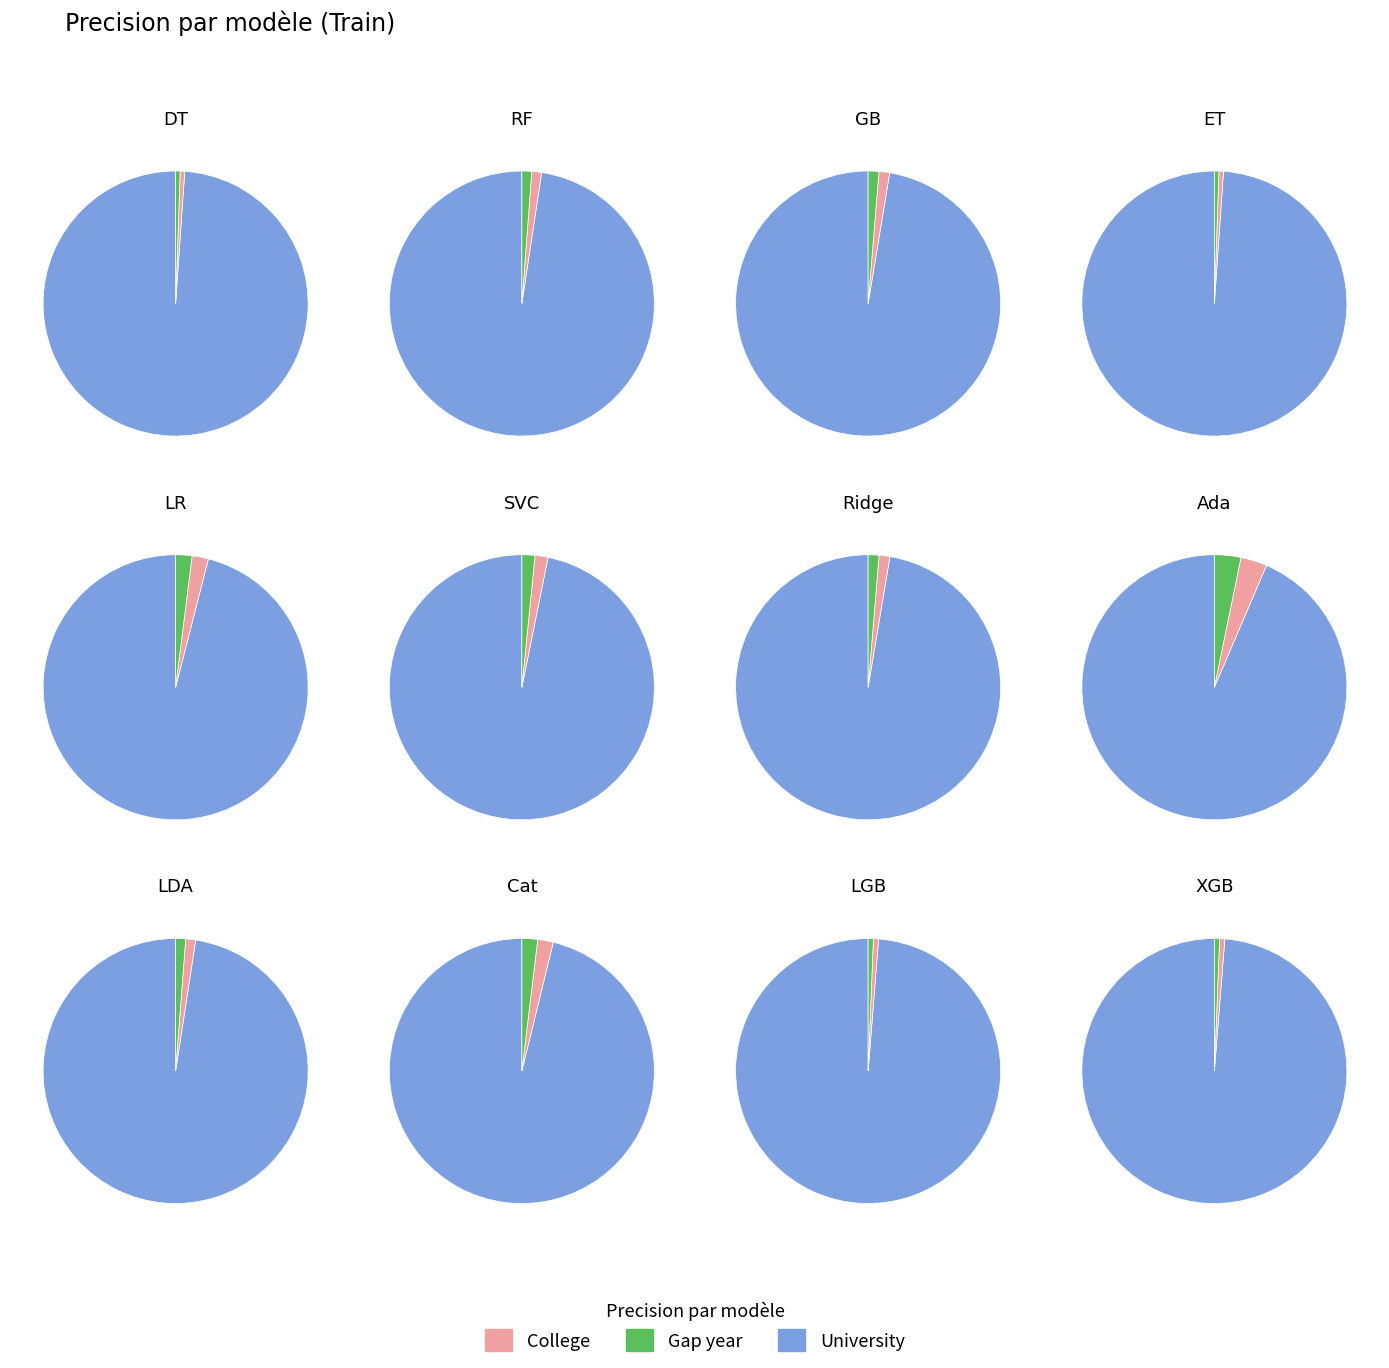

Does SVC represent more than half of the total?

No